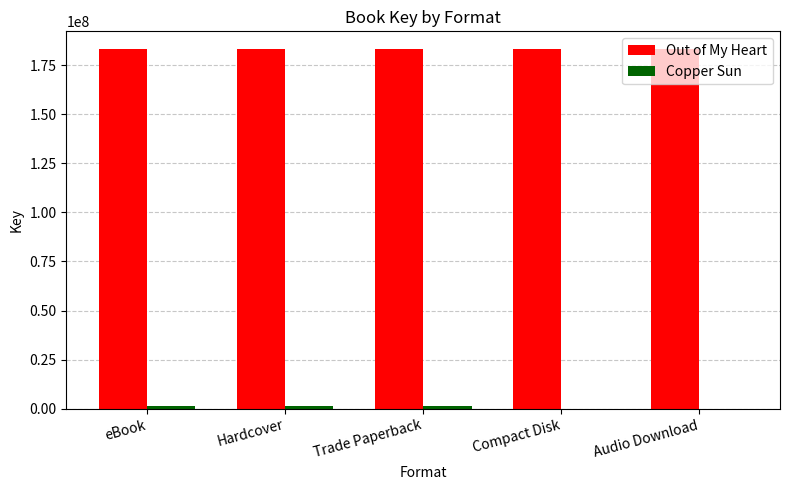

What is the greatest value displayed?

183212020